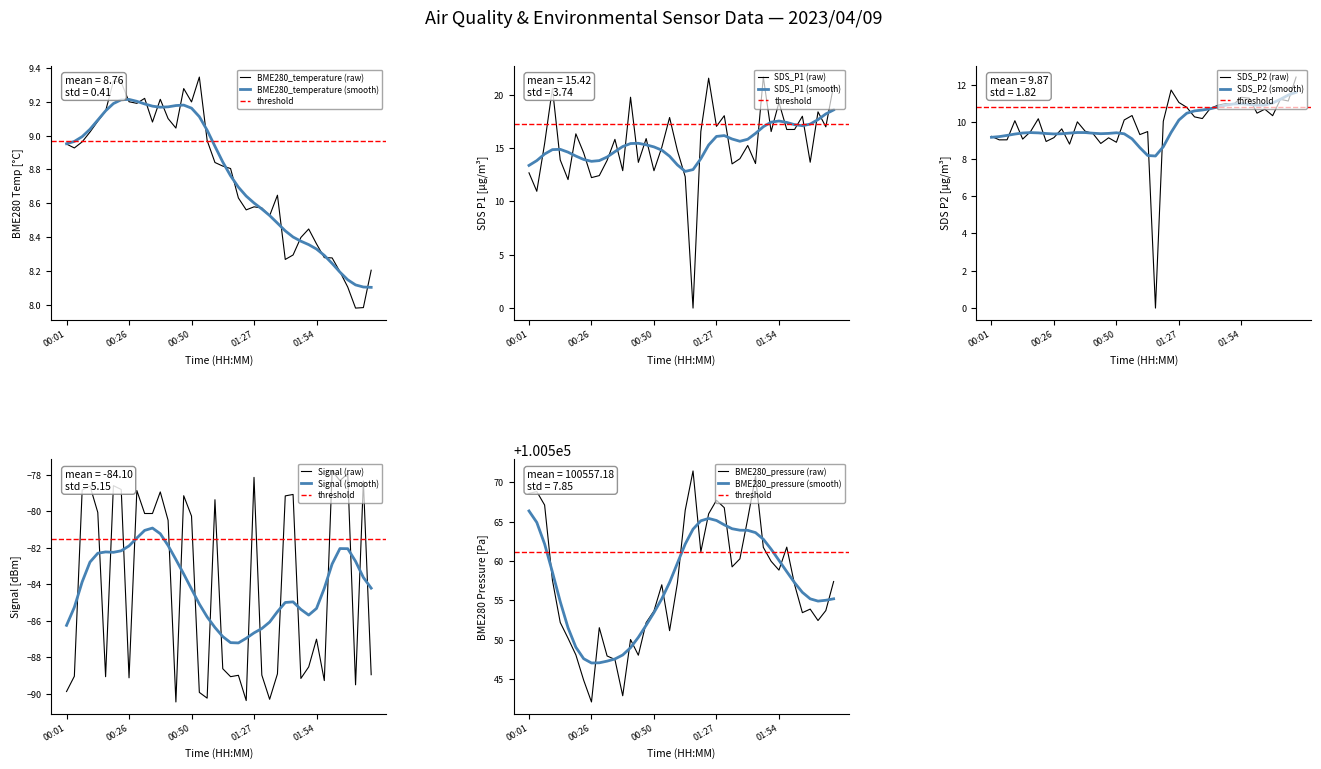

The BME280_temperature series shows 9.0 at 01:01. True or false?

True